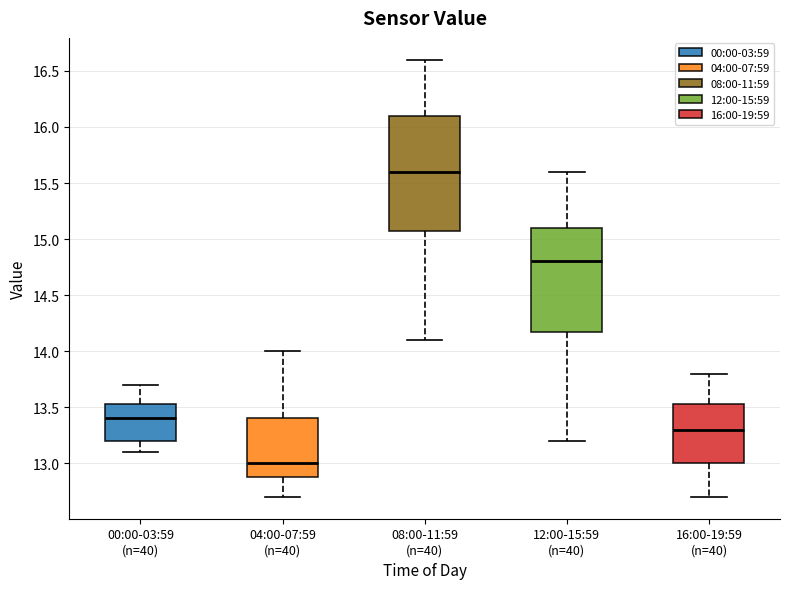

Which box has the highest median line?

08:00-11:59 (n=40)